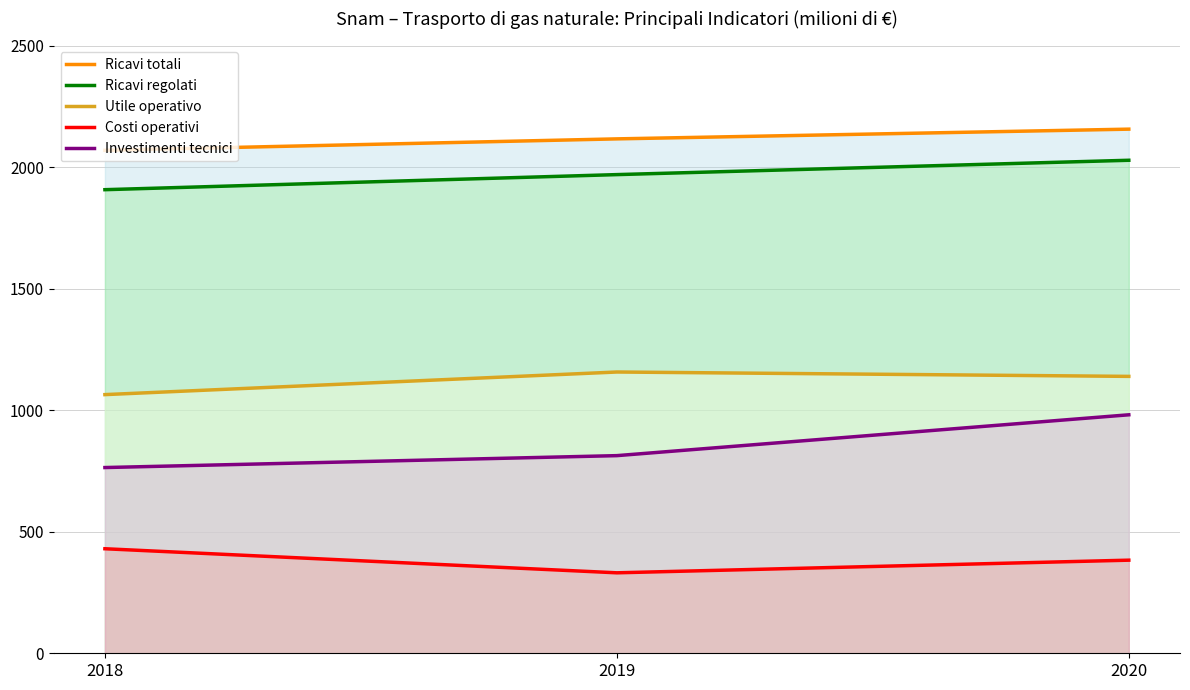

How many data points in Ricavi totali are above 2116?

1